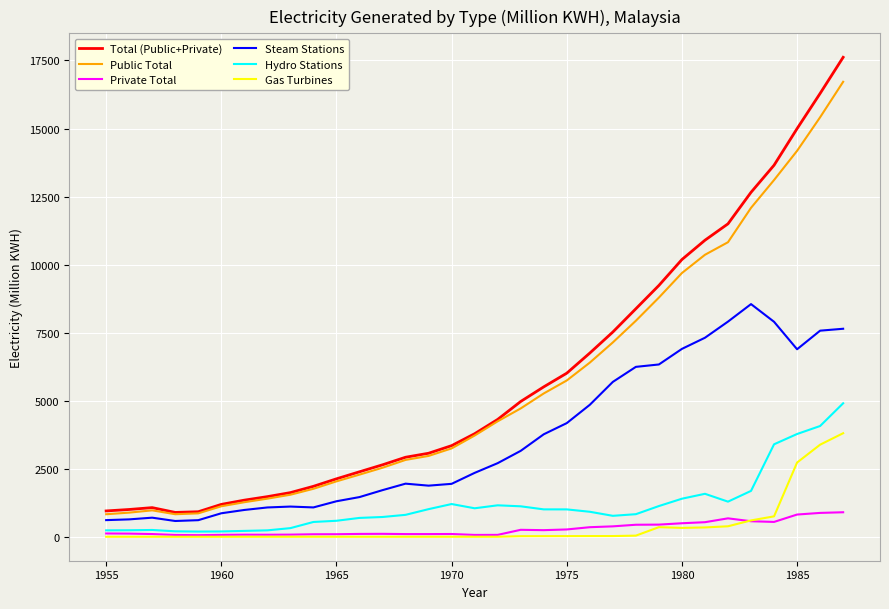

Rank the series by their maximum value, from highest to lowest.

Total (Public+Private), Public Total, Steam Stations, Hydro Stations, Gas Turbines, Private Total